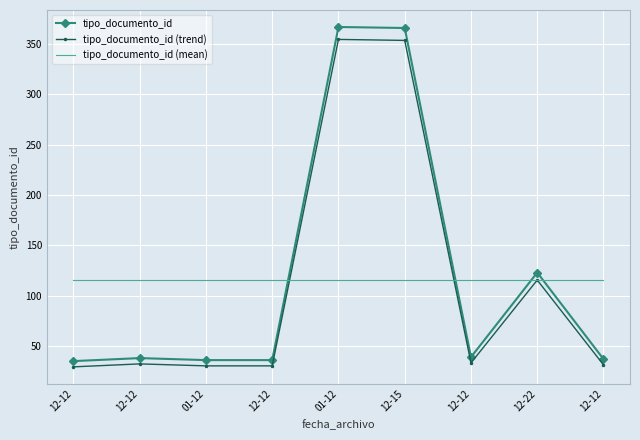

Which category has the lowest value in the tipo_documento_id (trend) series?

12-12